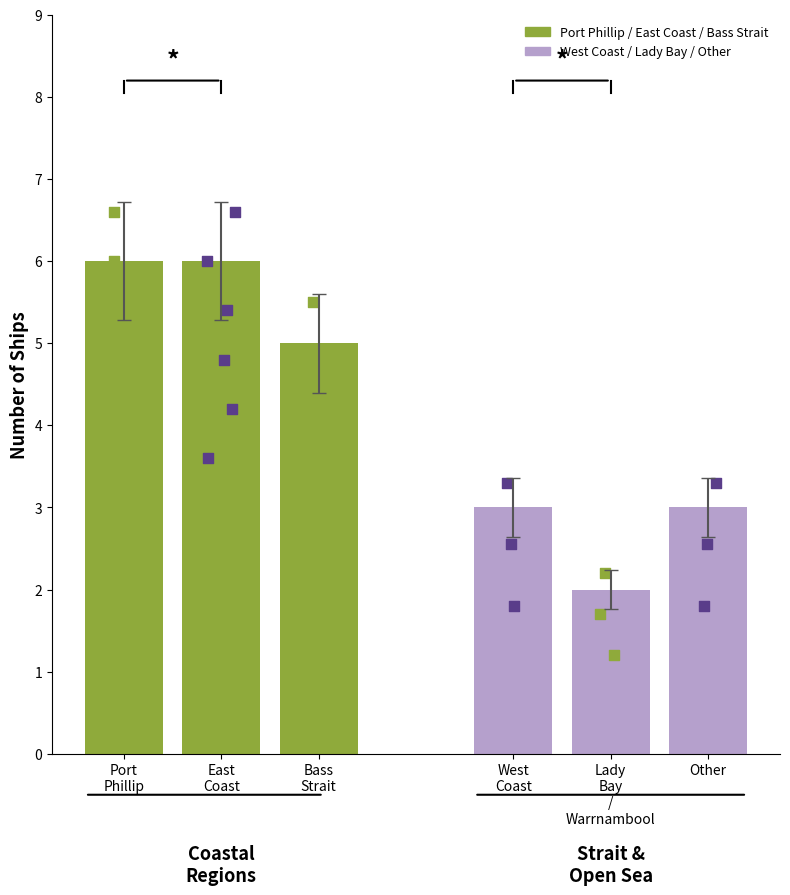

What is the change in value from Bass Strait to West Coast?

-1.8